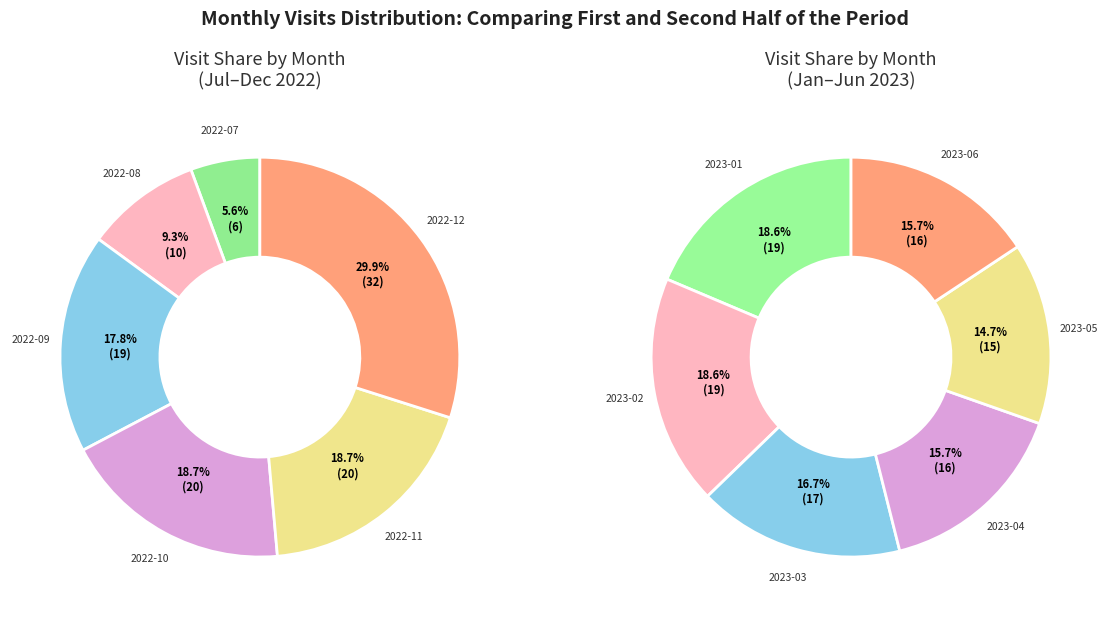

Rank the categories by value from lowest to highest.

2022-07, 2022-08, 2023-05, 2023-04, 2023-06, 2023-03, 2022-09, 2023-01, 2023-02, 2022-10, 2022-11, 2022-12